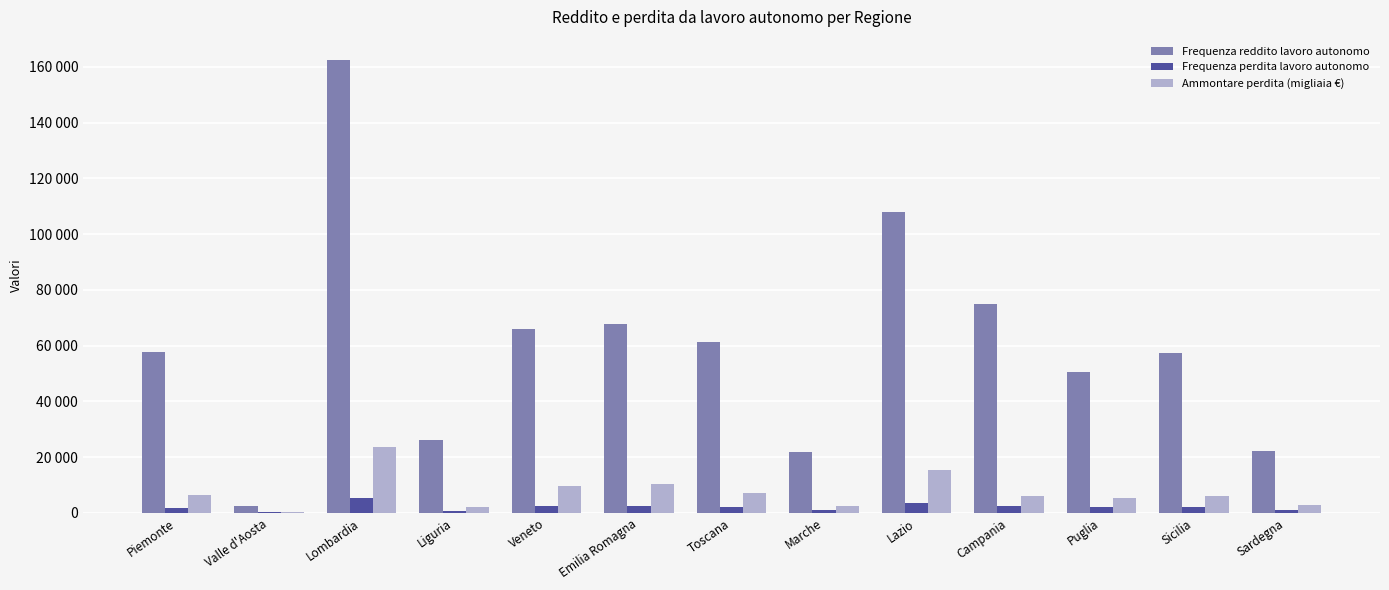

What is the value of the Frequenza perdita lavoro autonomo bar at the 3rd from the left?

5264